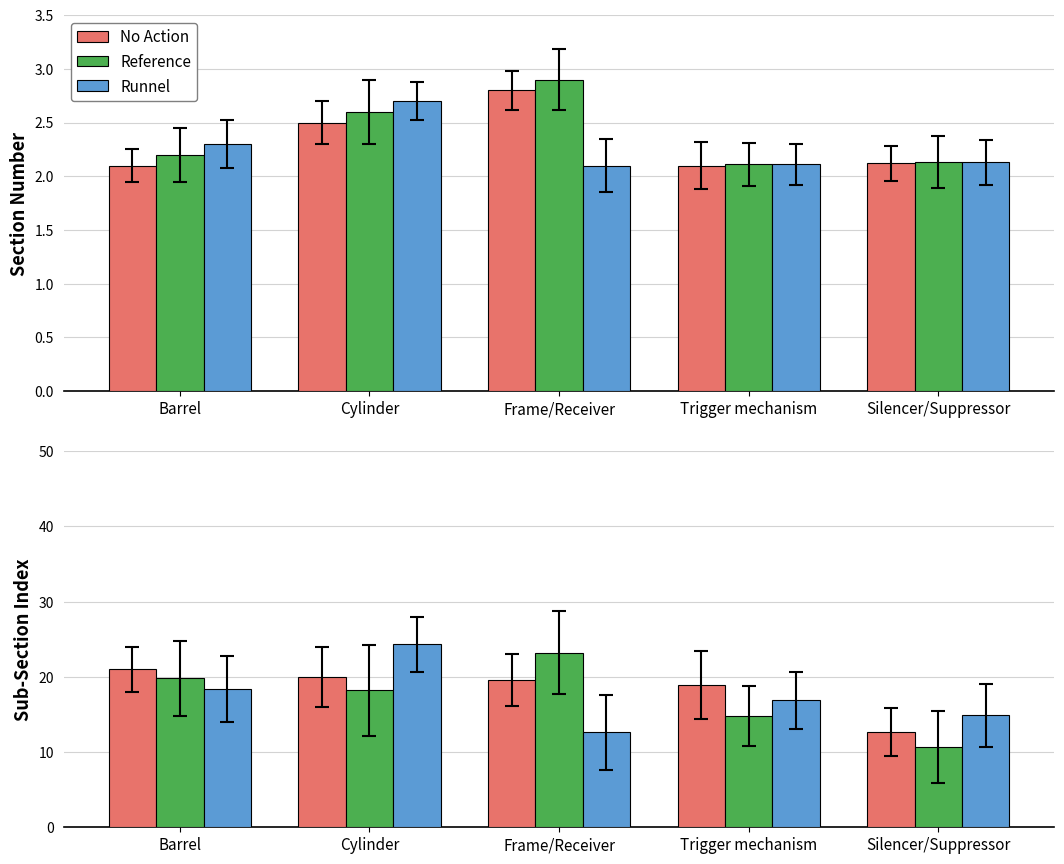

At how many categories does at least one series exceed 13?

5